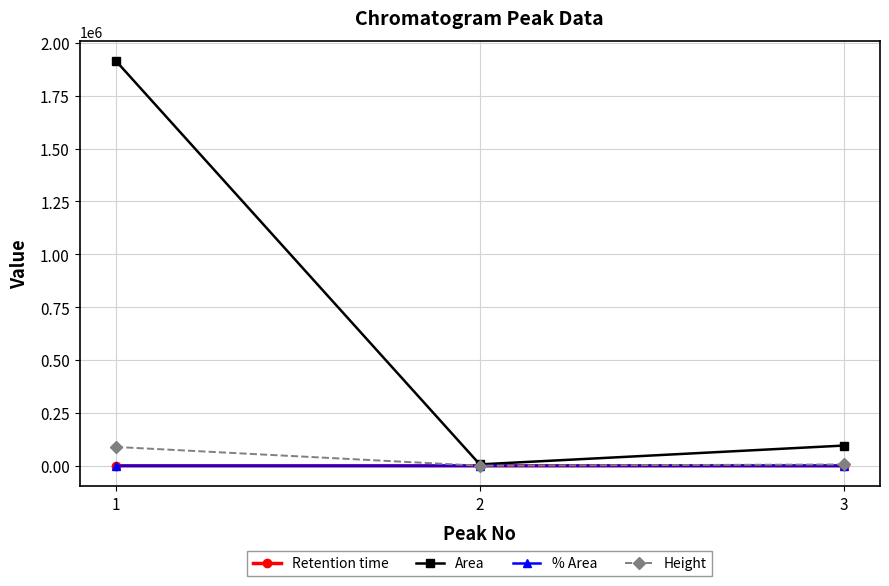

What is the difference between the highest and lowest values at 2?

6712.7